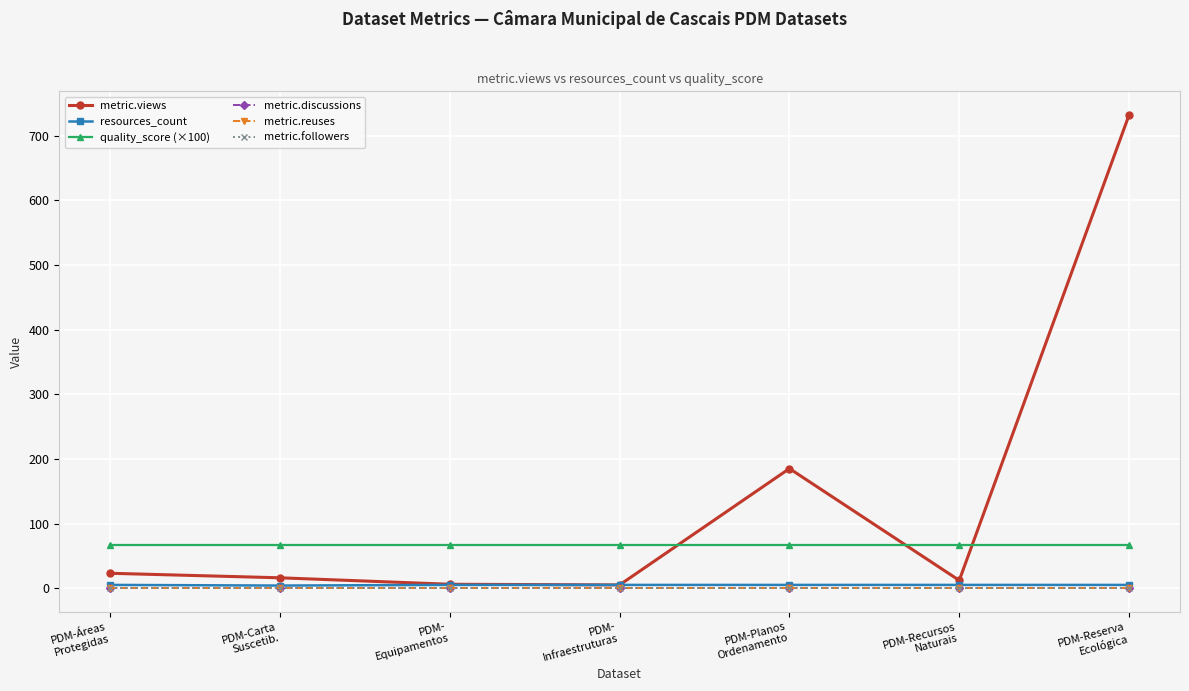

Rank the series at PDM-Áreas
Protegidas from highest to lowest value.

quality_score (×100), metric.views, resources_count, metric.discussions, metric.reuses, metric.followers